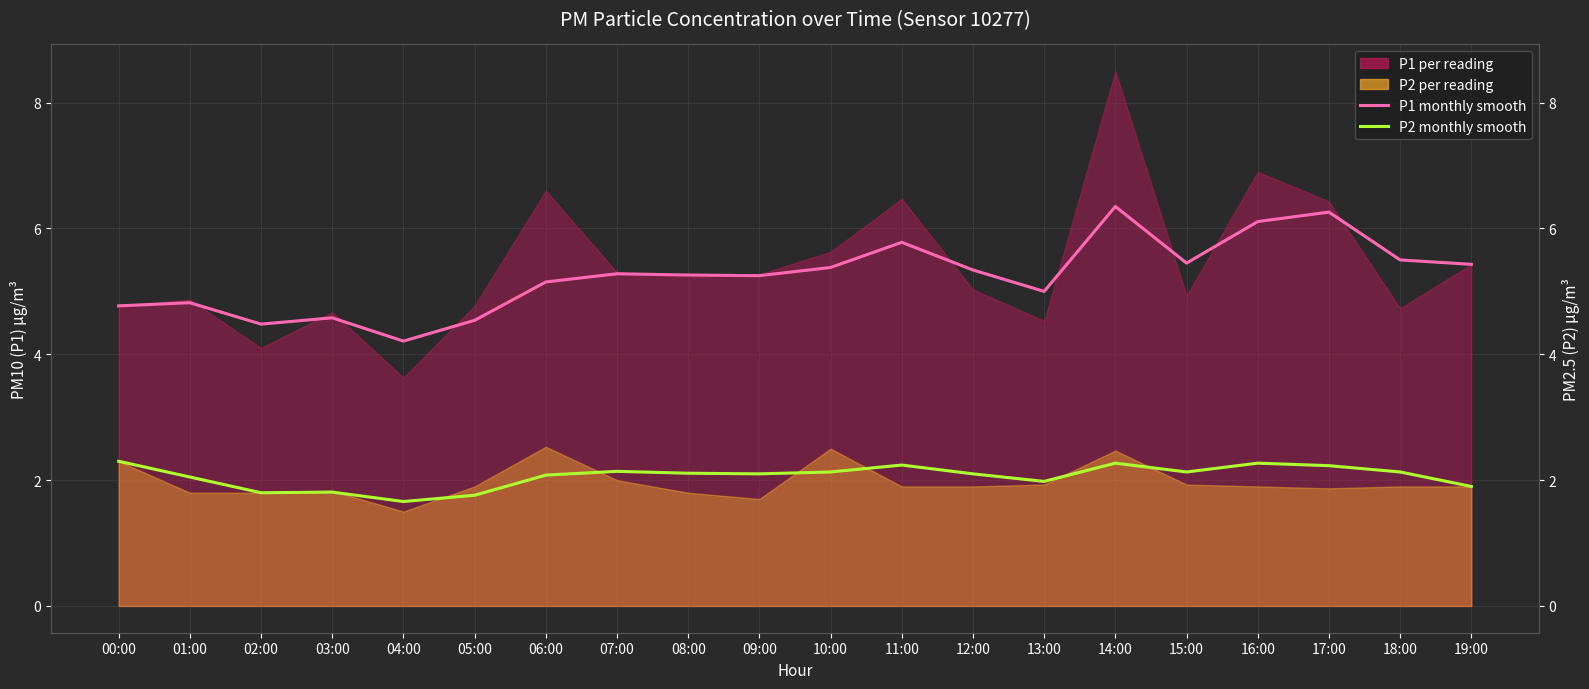

Reading left to right, extract all data points from this chart.

P1 monthly smooth: 4.8	4.8	4.5	4.6	4.2	4.5	5.2	5.3	5.3	5.2	5.4	5.8	5.3	5.0	6.3	5.5	6.1	6.3	5.5	5.4
P2 monthly smooth: 2.3	2.0	1.8	1.8	1.7	1.8	2.1	2.1	2.1	2.1	2.1	2.2	2.1	2.0	2.3	2.1	2.3	2.2	2.1	1.9